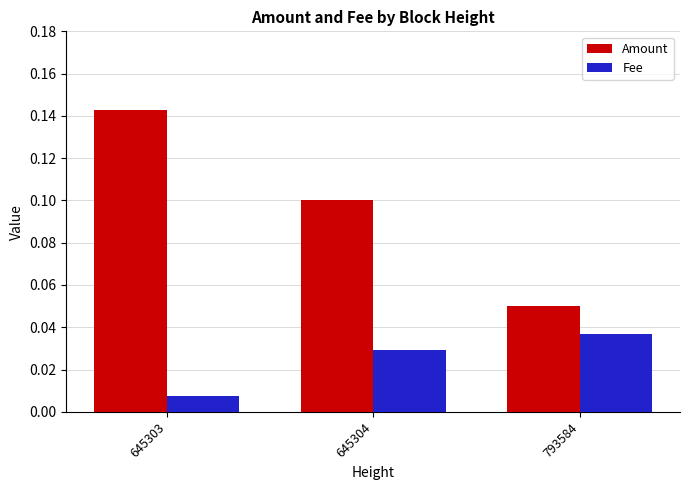

Are the bars grouped side by side (vs. stacked)?

Yes